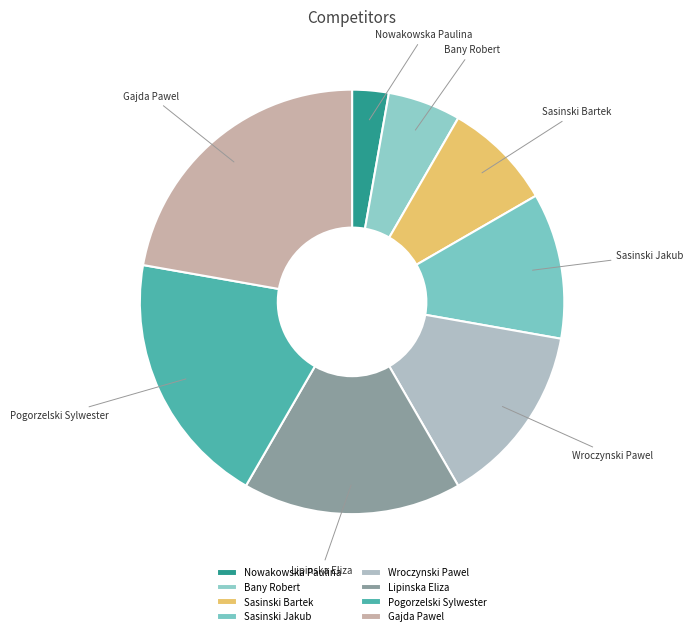

What is the smallest slice in the pie chart?

Nowakowska Paulina